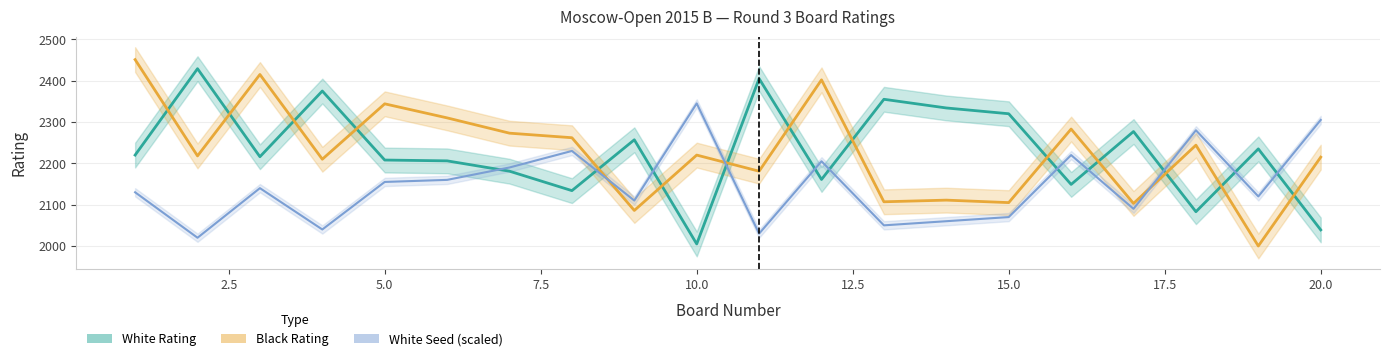

What is the value of the White Seed point at the 6th from the left?

2160